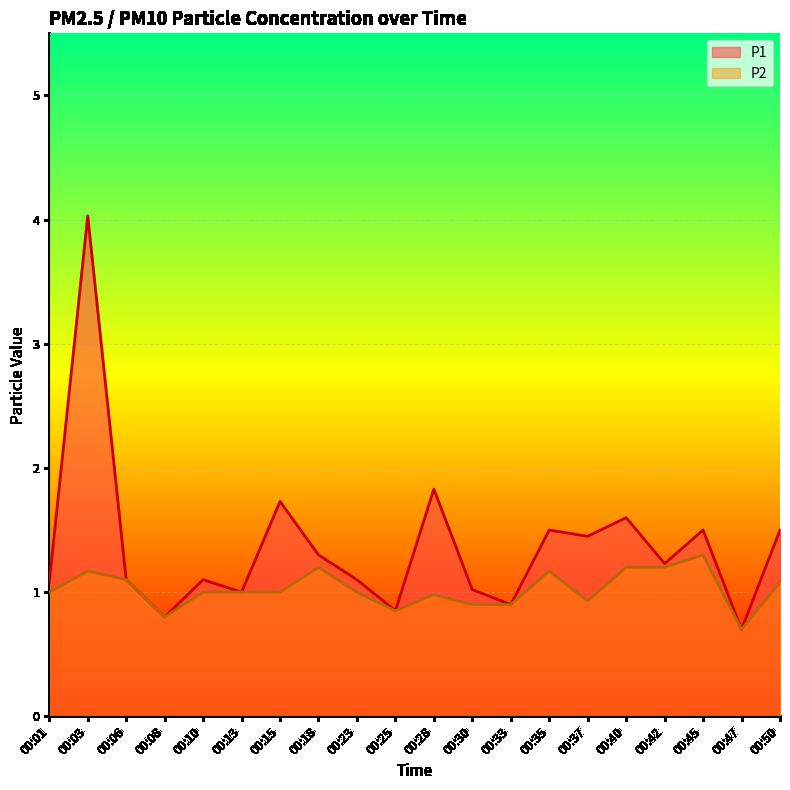

What is the spread (max minus min) of values at 00:45?

0.2